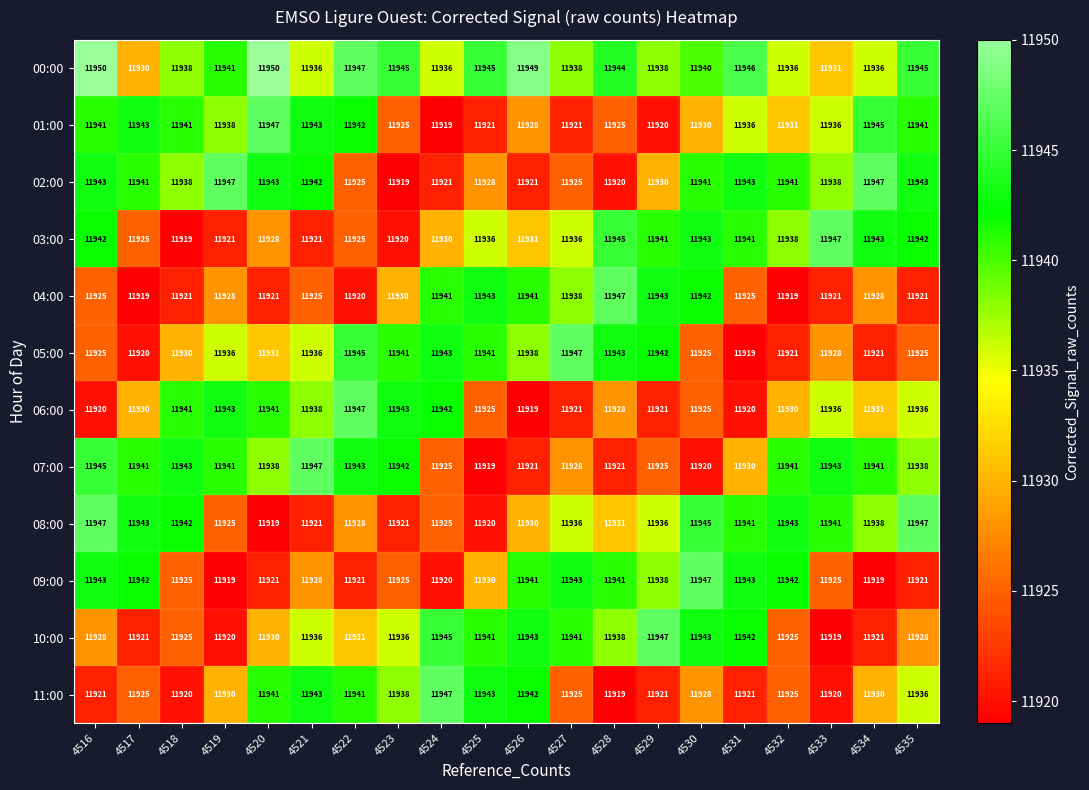

Count the number of data series in this chart.

12